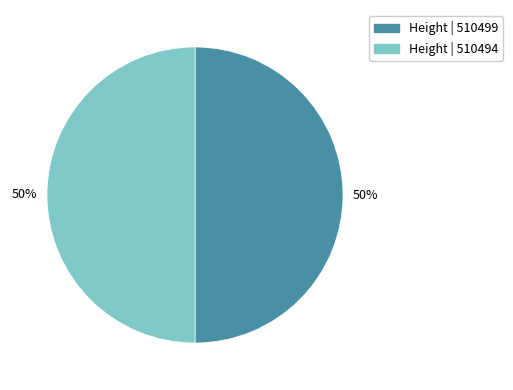

To the nearest percent, what is the average slice percentage?

50%